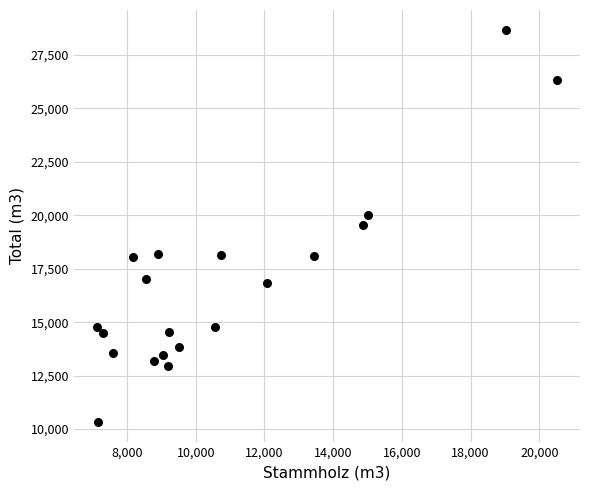

What is the range of Y values (max minus min)?

18350